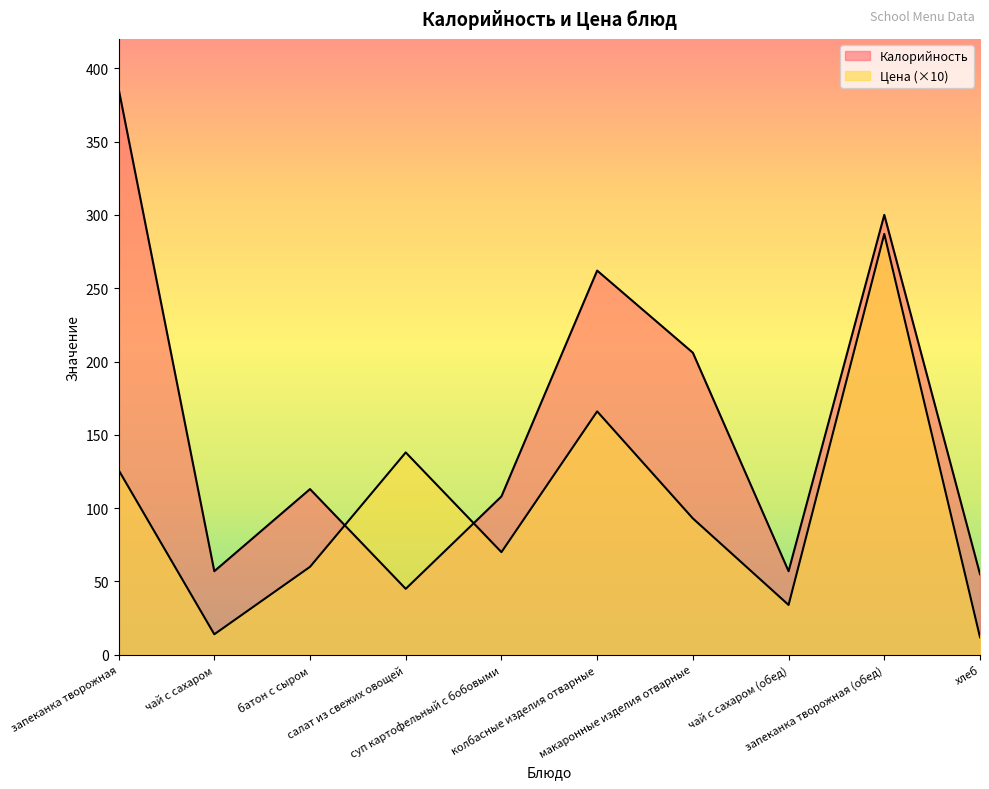

Rank the series at макаронные изделия отварные from lowest to highest value.

Цена, Калорийность